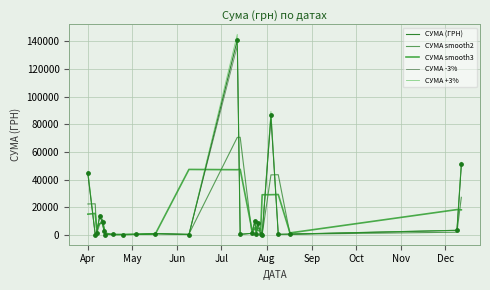

Is this an area chart (filled region under the line)?

No